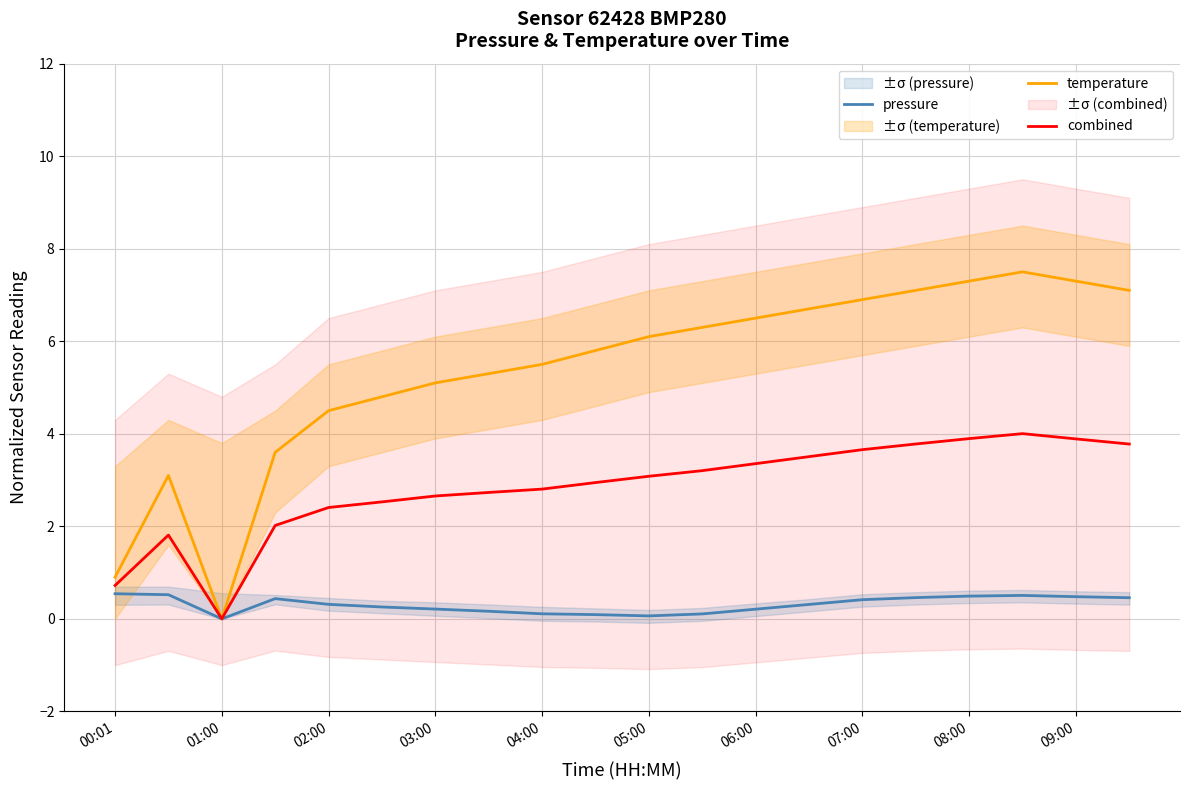

At which category does temperature reach its first local valley?

01:00